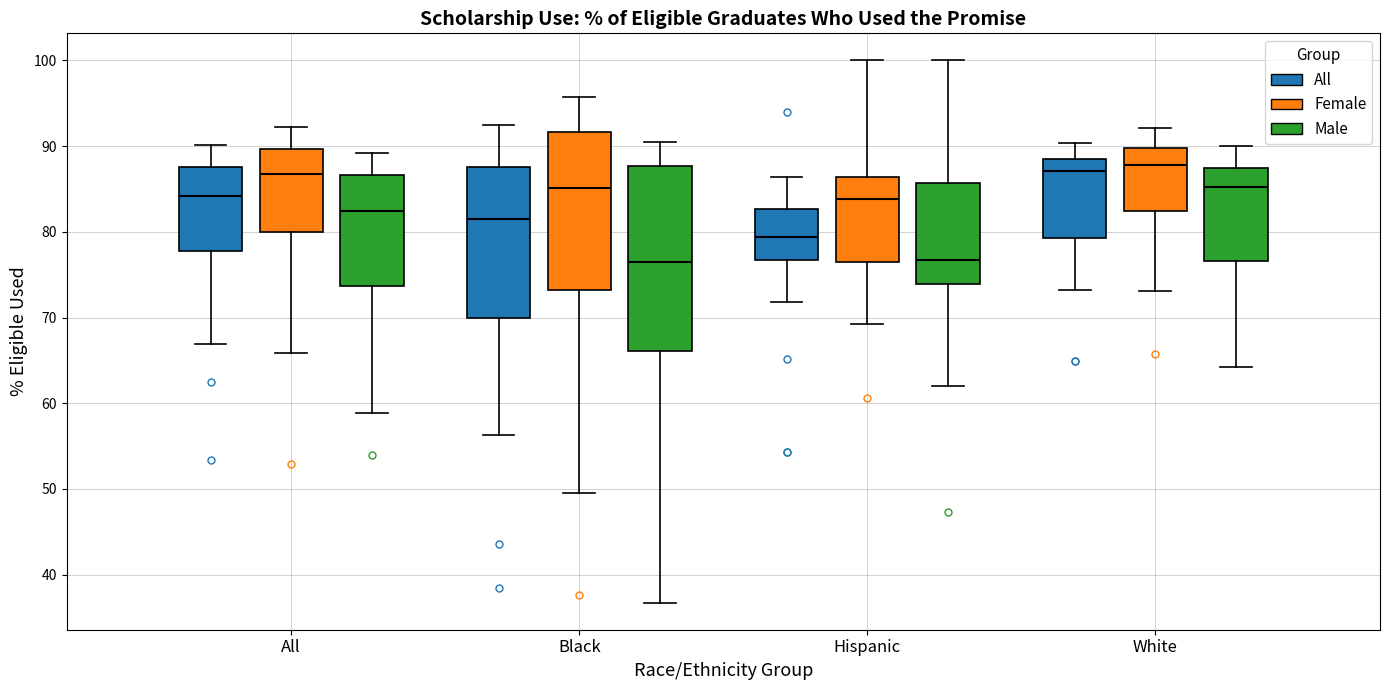

Where is the lower edge of the box for All (Female) on the y-axis? The values are not printed on the chart, so give them approximately, as read against the axis.

80